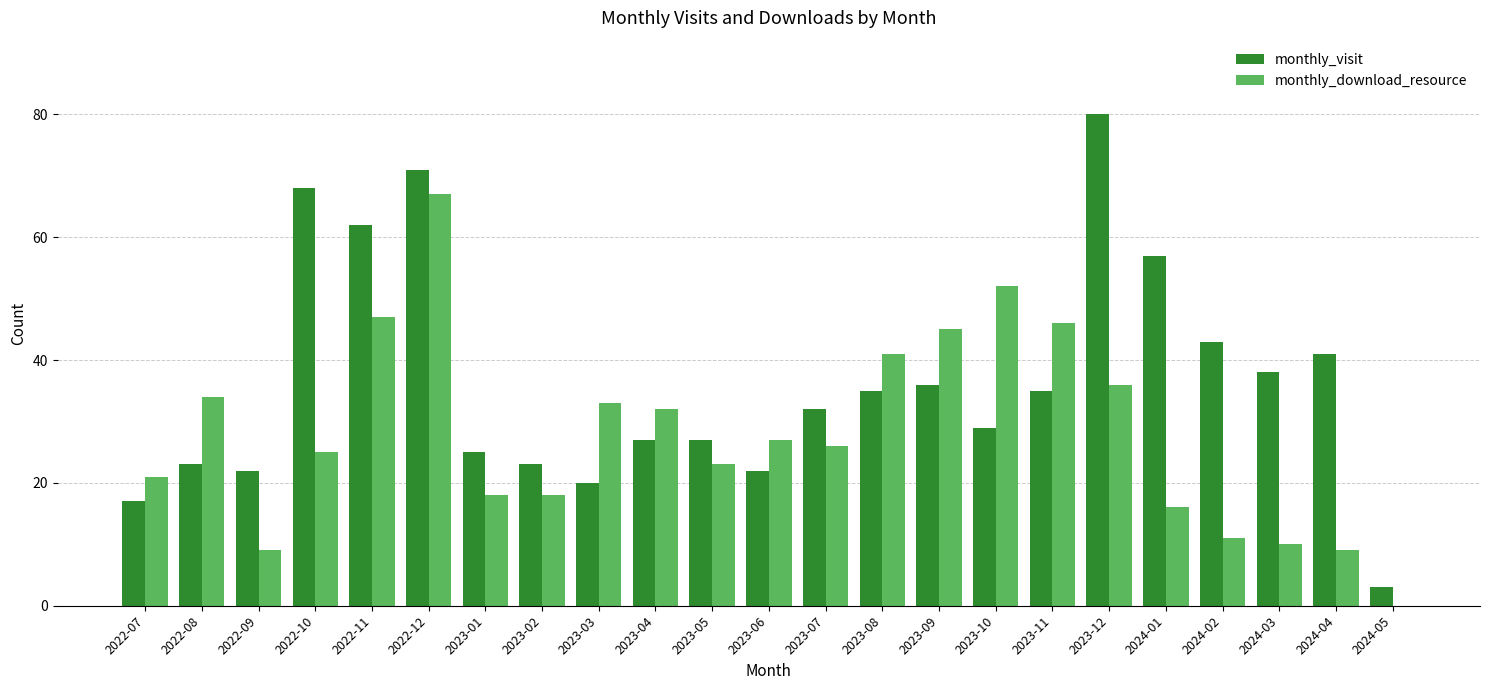

What is the difference between the monthly_download_resource values at 2022-12 and 2023-11?

21